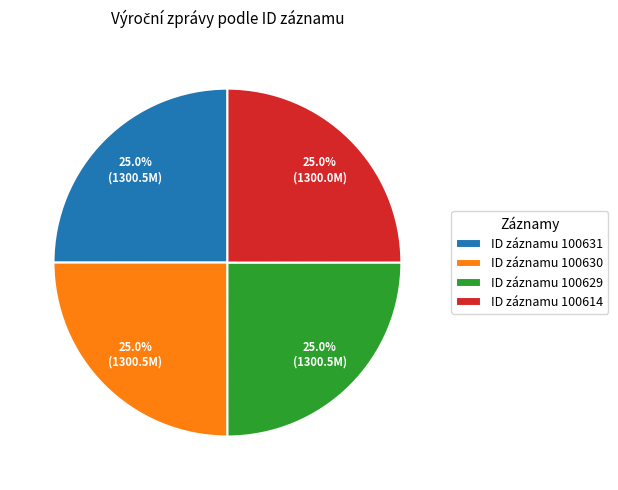

Combined, what portion of the pie is ID záznamu 100629 and ID záznamu 100630?

50.0%